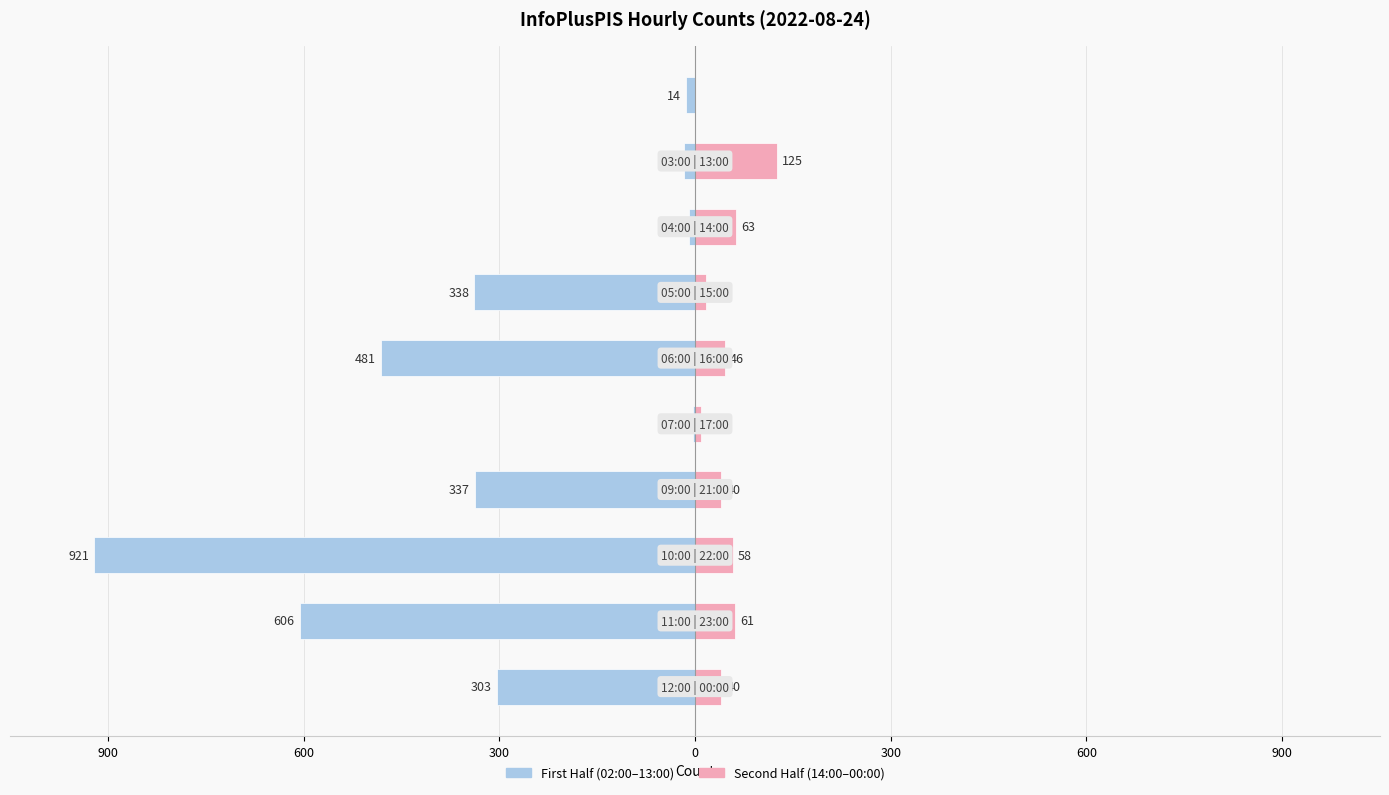

Are the bars horizontal?

Yes